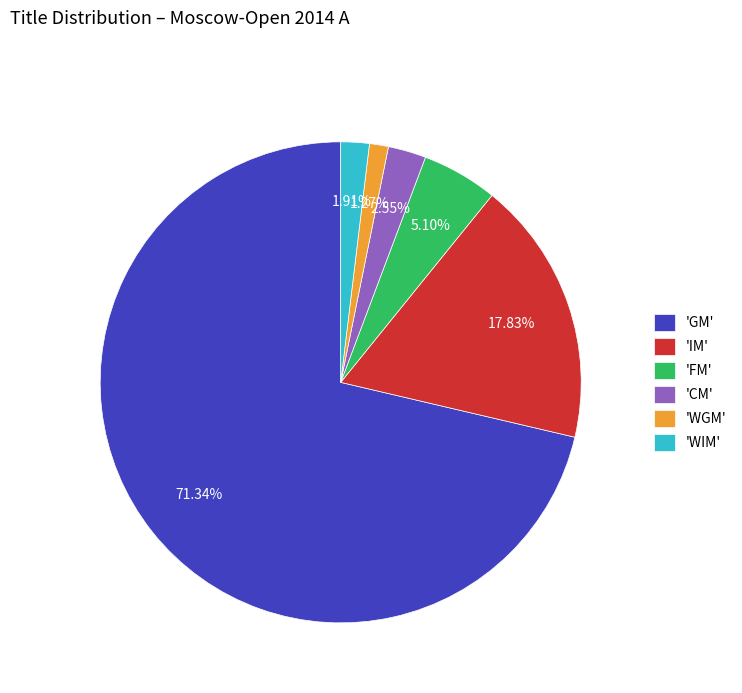

Which has a higher value, 'CM' or 'WGM'?

'CM'